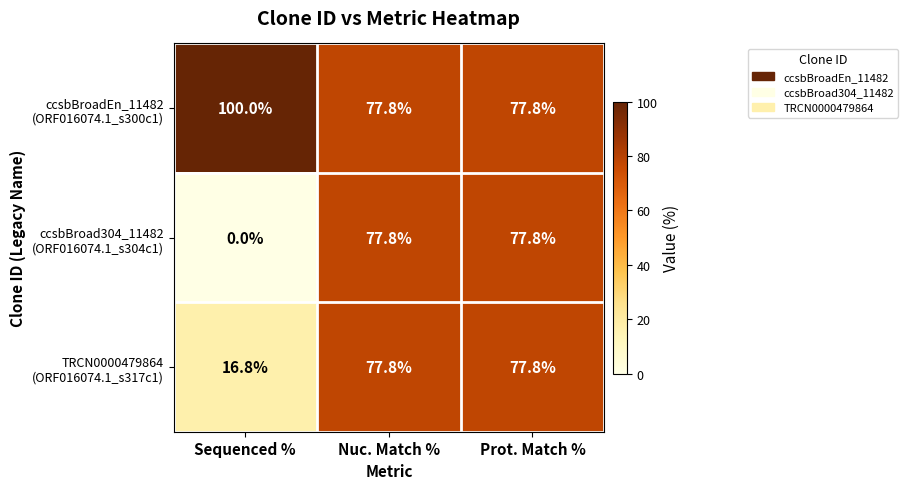

What is the spread (max minus min) of values at Sequenced %?

100.0